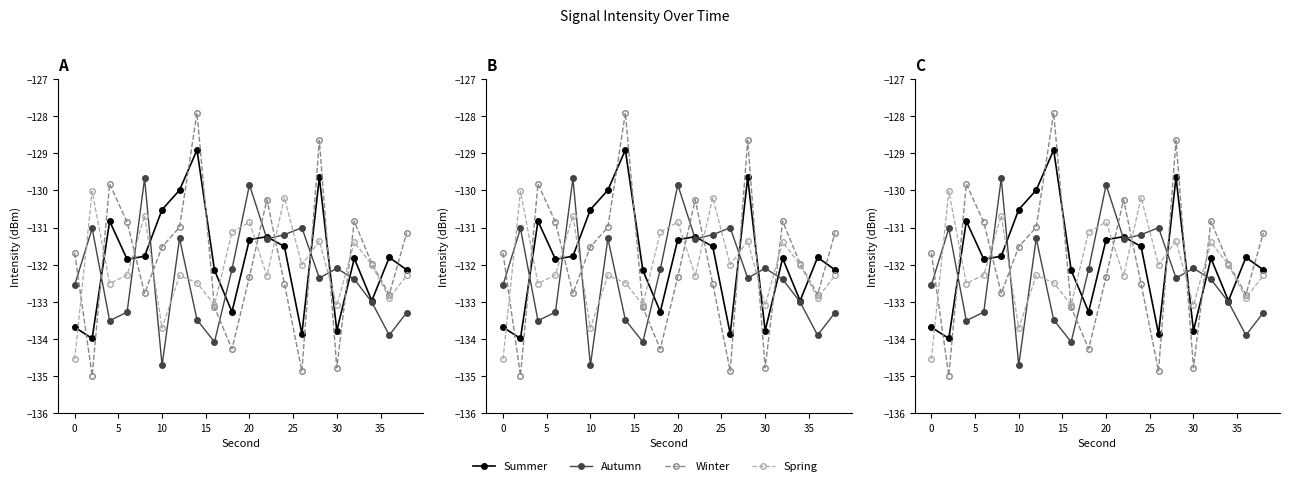

Reading left to right, what are all the values shown in this chart?

Summer: -133.7	-134.0	-130.8	-131.9	-131.8	-130.5	-130.0	-128.9	-132.1	-133.3	-131.3	-131.2	-131.5	-133.9	-129.7	-133.8	-131.8	-133.0	-131.8	-132.1
Autumn: -132.5	-131.0	-133.5	-133.3	-129.7	-134.7	-131.3	-133.5	-134.1	-132.1	-129.9	-131.3	-131.2	-131.0	-132.4	-132.1	-132.4	-133.0	-133.9	-133.3
Winter: -131.7	-135.0	-129.8	-130.9	-132.8	-131.5	-131.0	-127.9	-133.1	-134.3	-132.3	-130.2	-132.5	-134.9	-128.7	-134.8	-130.8	-132.0	-132.8	-131.1
Spring: -134.5	-130.0	-132.5	-132.3	-130.7	-133.7	-132.3	-132.5	-133.1	-131.1	-130.9	-132.3	-130.2	-132.0	-131.4	-133.1	-131.4	-132.0	-132.9	-132.3